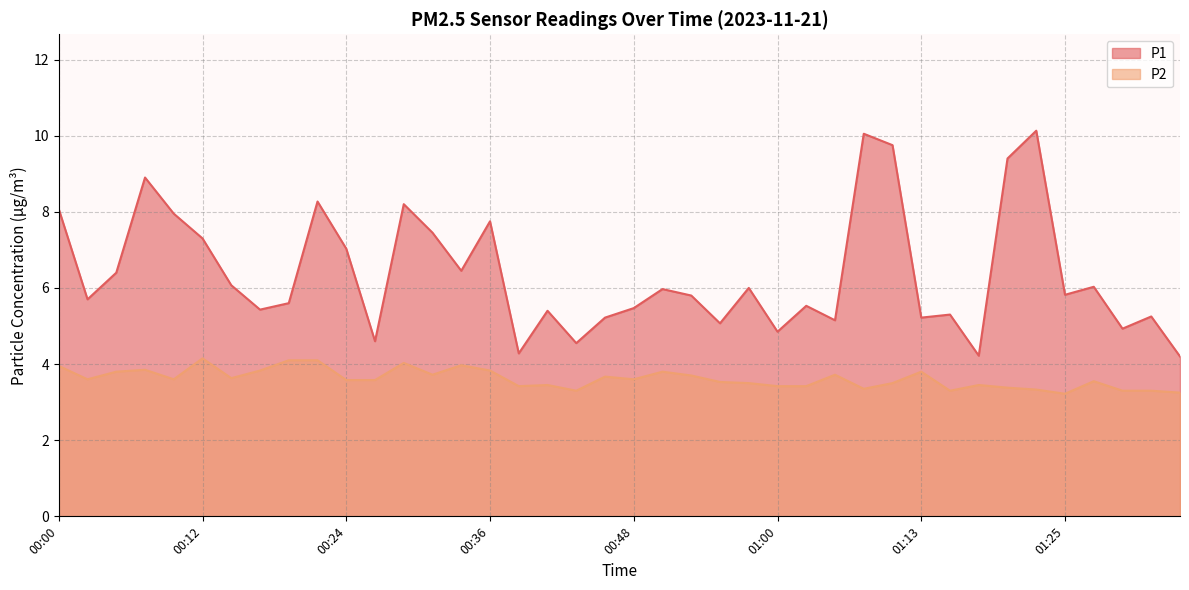

What is the value of the P1 point at the 15th from the left?

6.5